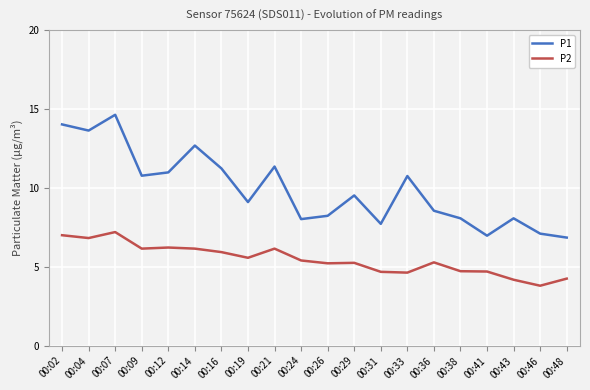

True or false: P2 has a value of 6.2 at 00:21.

True